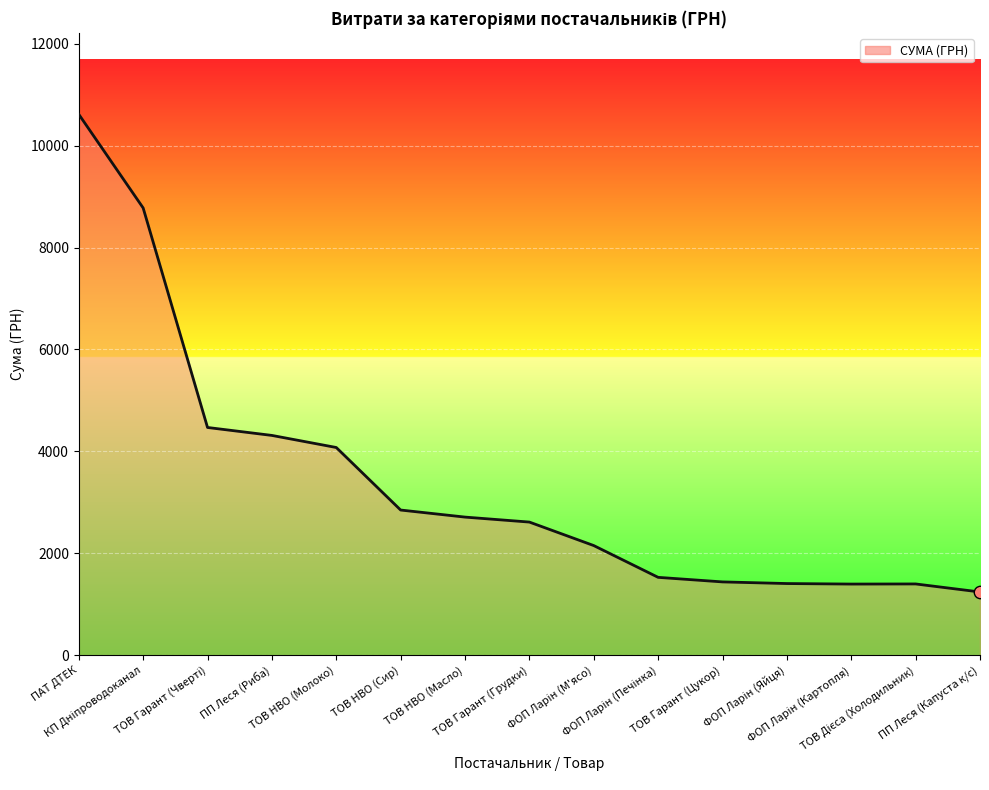

What is the greatest value displayed?

10614.0